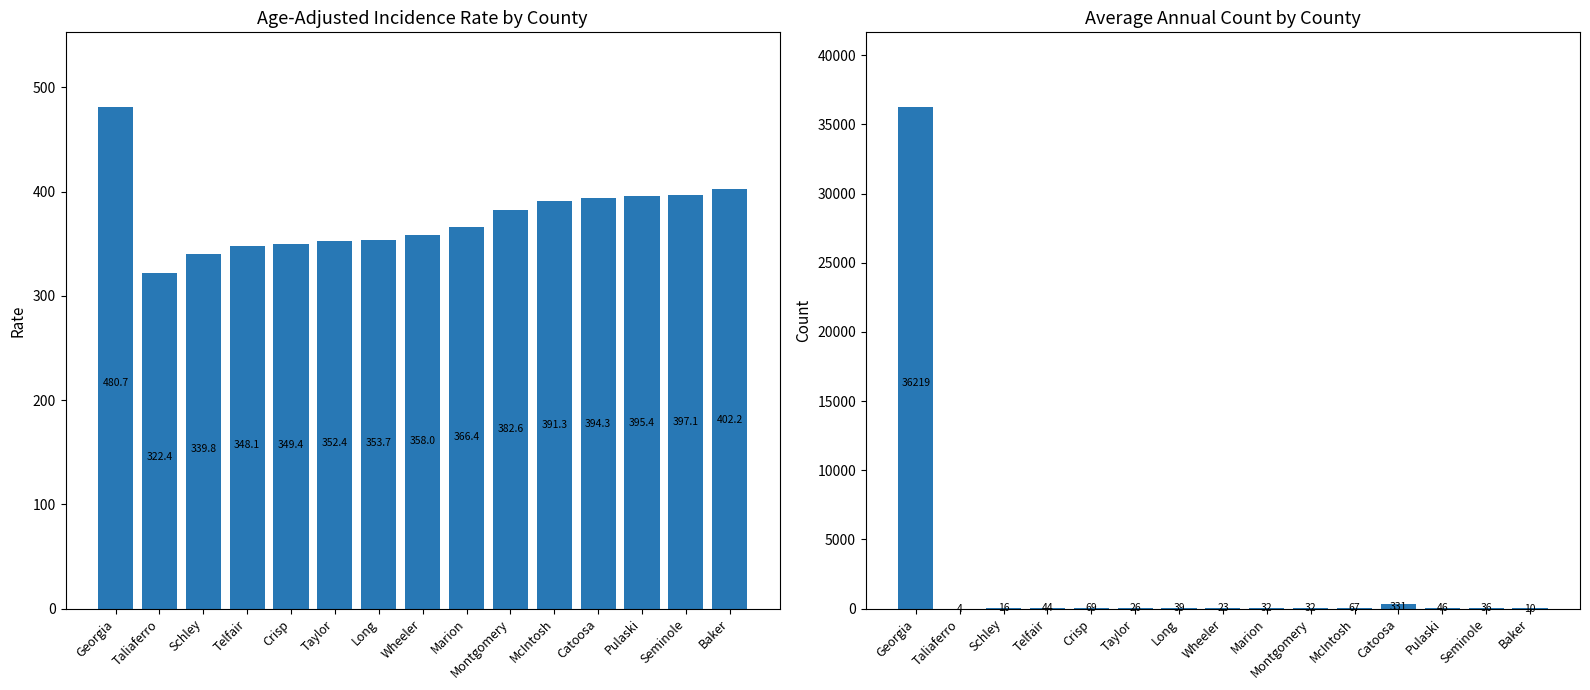

At how many categories does at least one series exceed 27506?

1